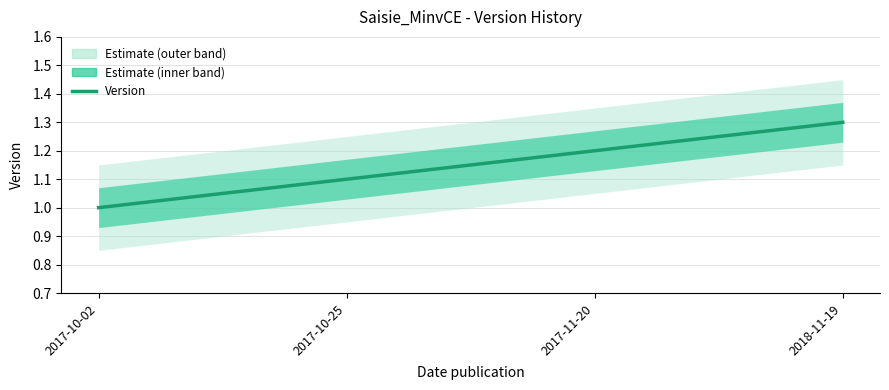

Is this an area chart (filled region under the line)?

No